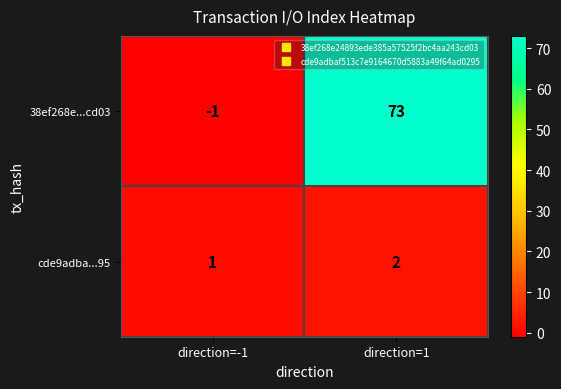

How many negative values does the 38ef268e...cd03 series have?

1